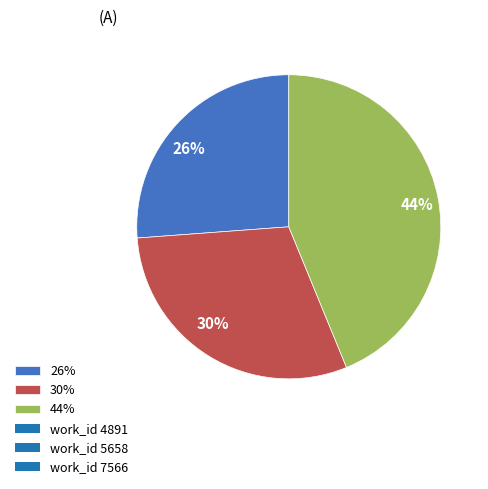

Between 30% and 44%, which is larger?

44%